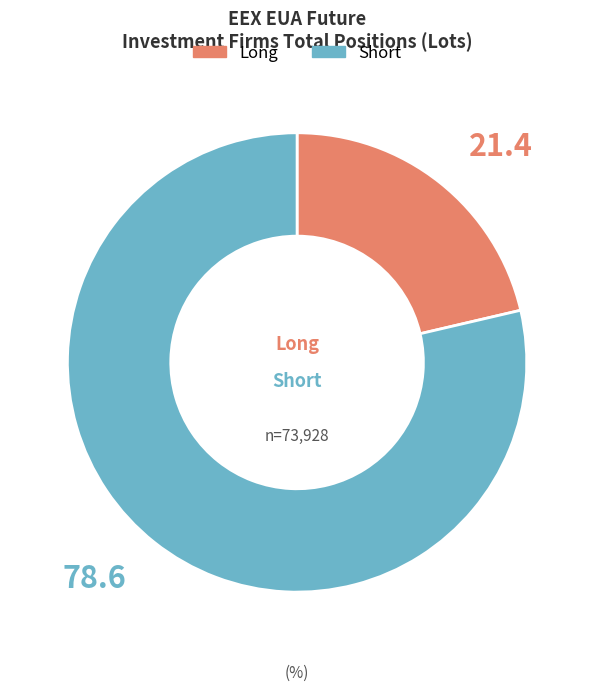

Is there any slice that represents more than half of the pie?

Yes